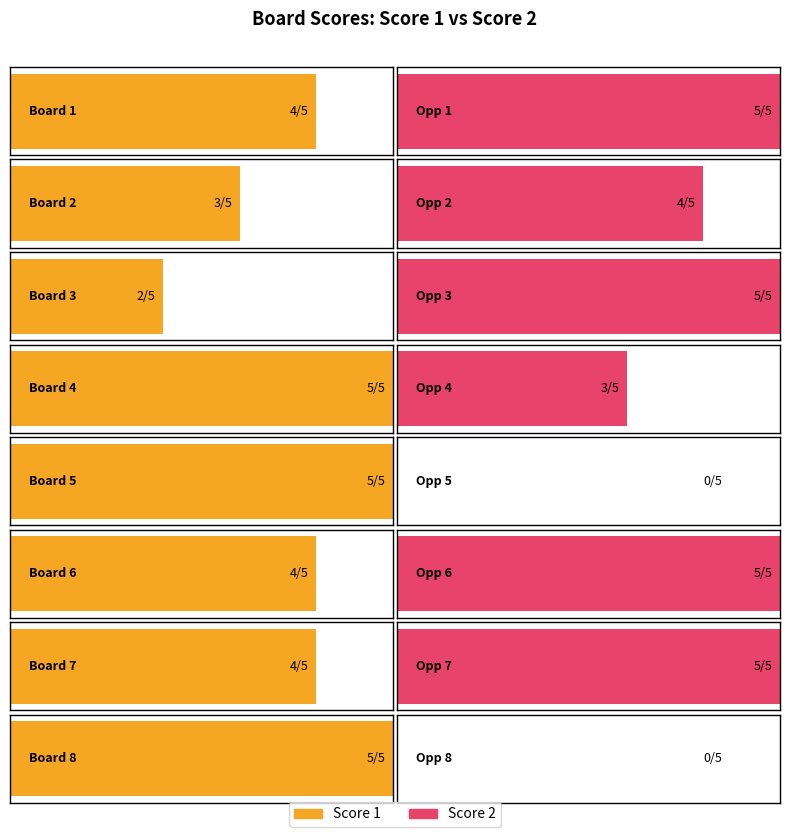

List the labels in order of Score 2 value, smallest first.

Board 5, Board 8, Board 4, Board 2, Board 1, Board 3, Board 6, Board 7